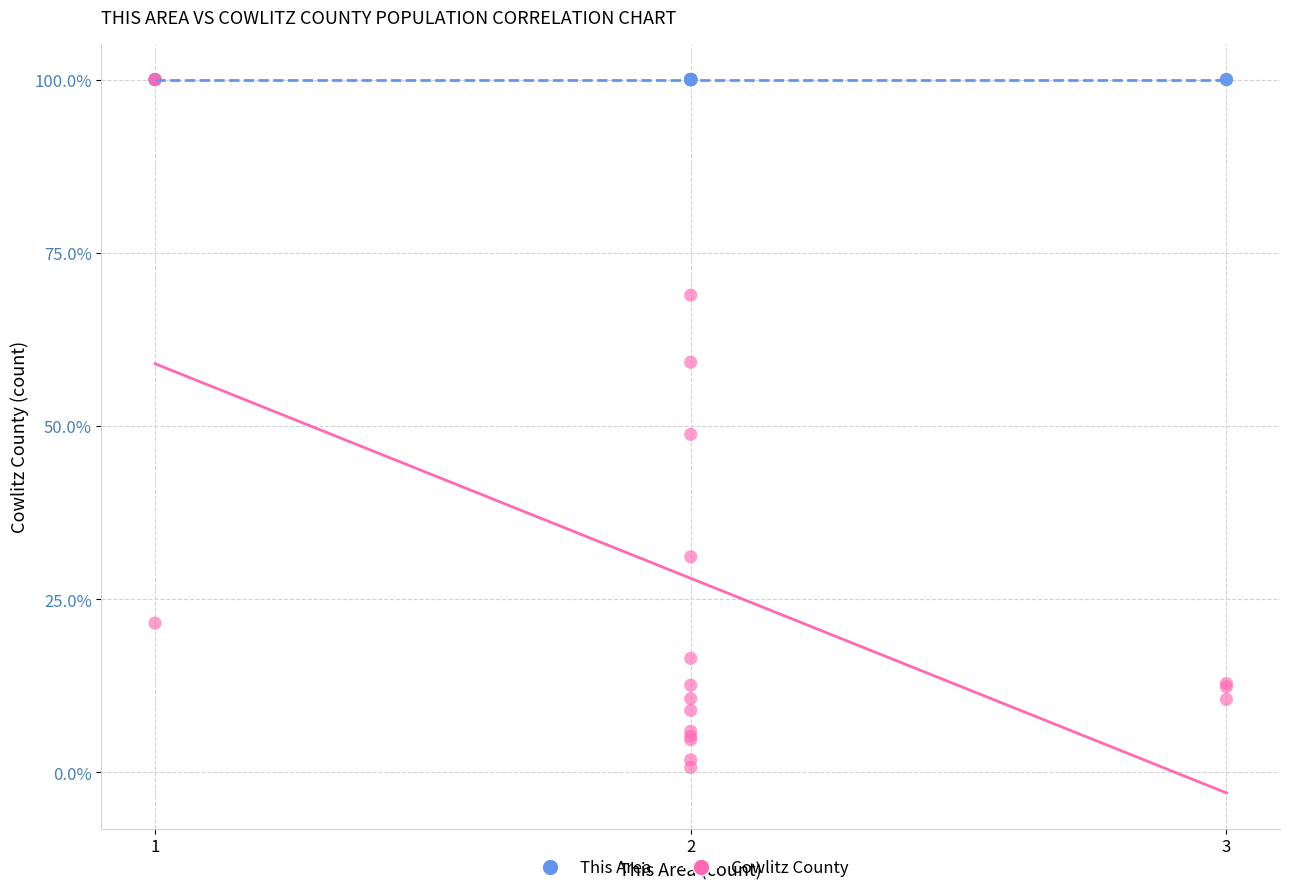

What are all the series names shown in the legend?

This Area, Cowlitz County